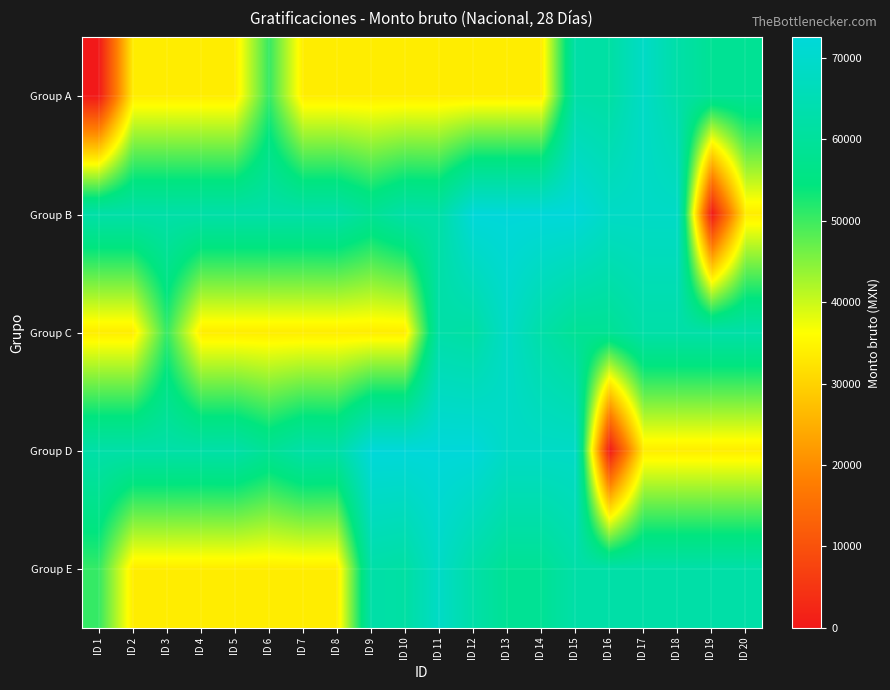

List the series in order of their peak value, lowest first.

Group A, Group C, Group E, Group B, Group D